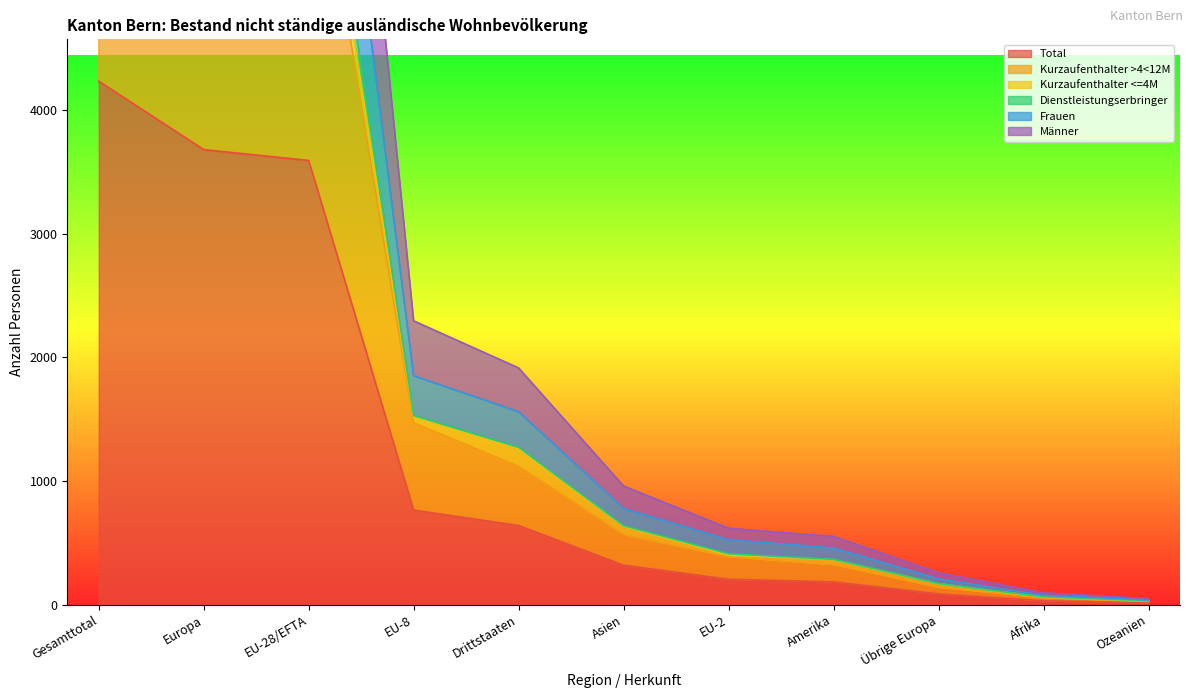

At which label does Total reach its peak?

Gesamttotal